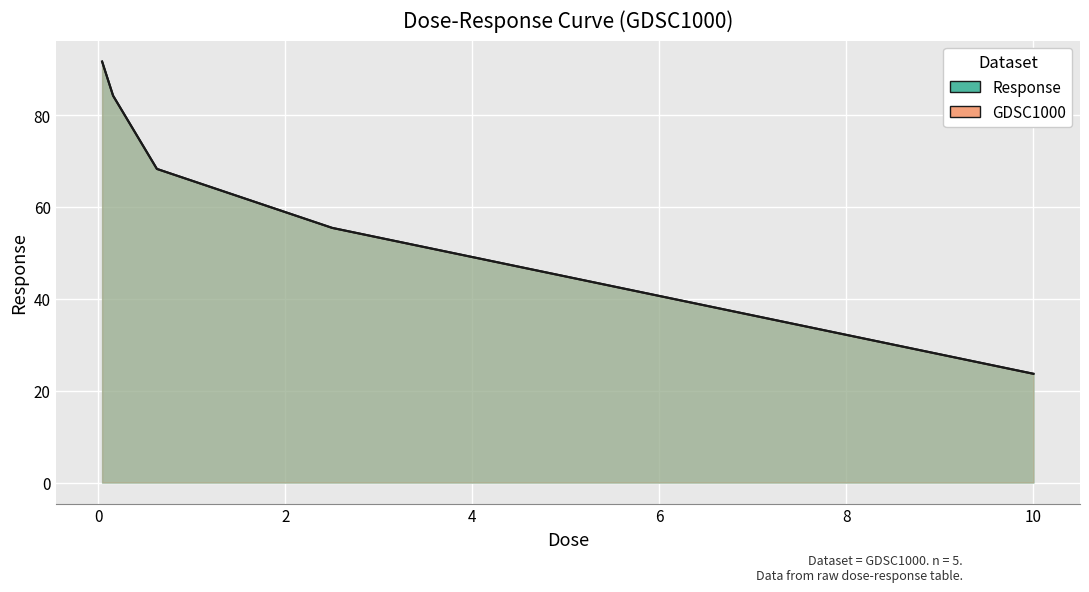

Reading left to right, list all the values displayed in this chart.

91.7	84.2	68.3	55.4	23.7